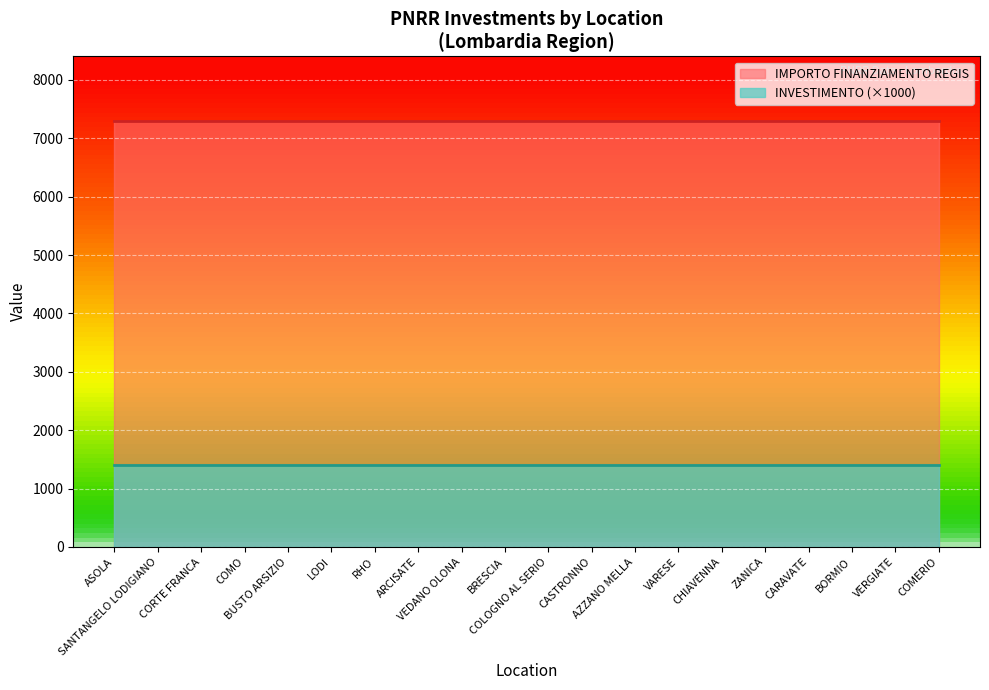

Rank the series by their maximum value, from lowest to highest.

INVESTIMENTO (×1000), IMPORTO FINANZIAMENTO REGIS